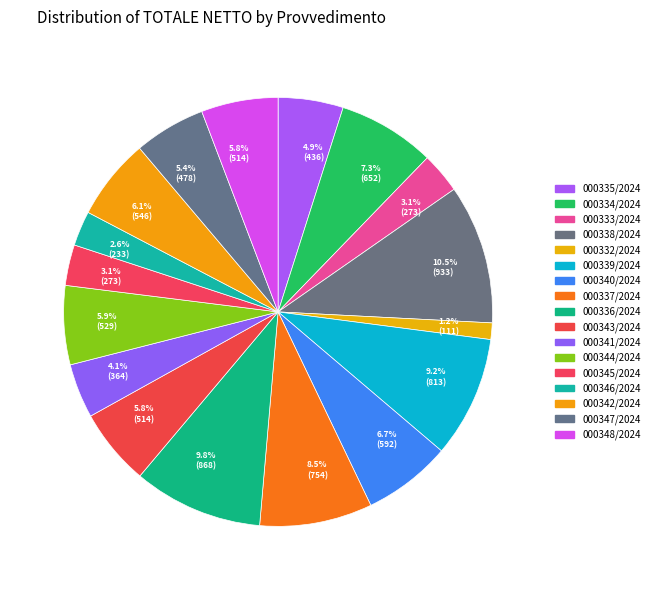

How many segments does this pie chart have?

17